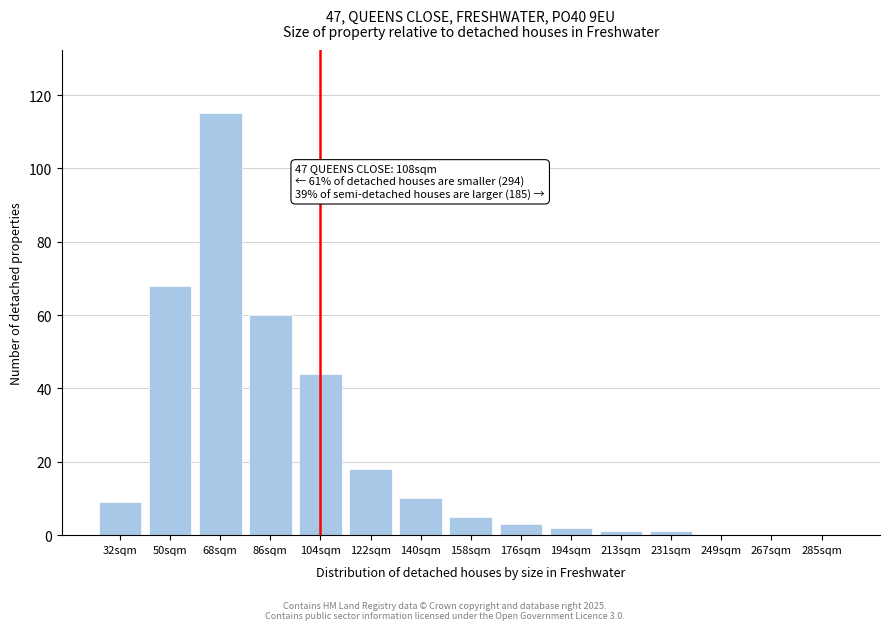

Reading right to left, what are all the values shown in this chart?

285sqm=0	267sqm=0	249sqm=0	231sqm=1	213sqm=1	194sqm=2	176sqm=3	158sqm=5	140sqm=10	122sqm=18	104sqm=44	86sqm=60	68sqm=115	50sqm=68	32sqm=9